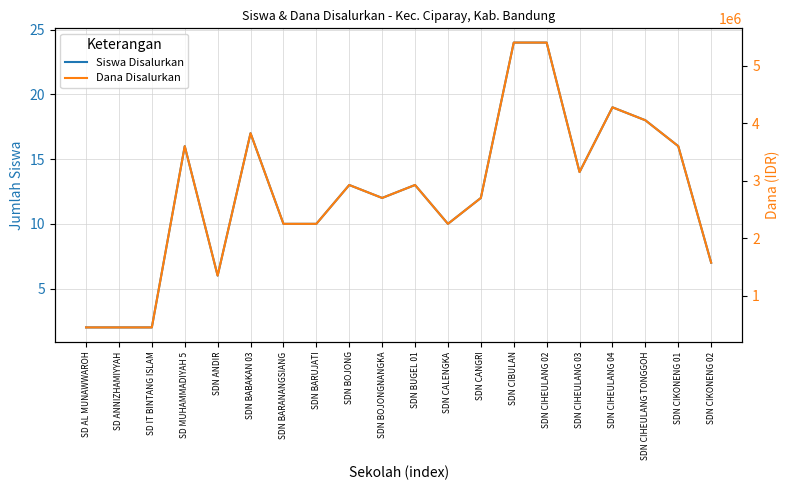

What position from the right is SDN ANDIR?

16